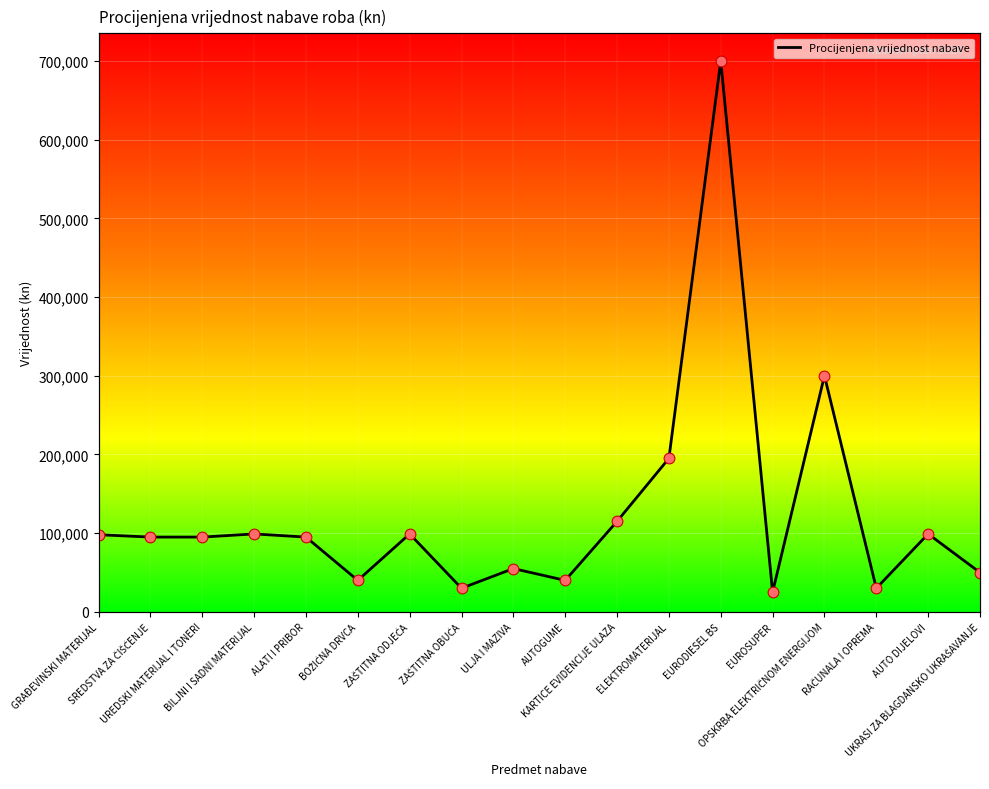

What is the change in value from SREDSTVA ZA ČIŠĆENJE to ZAŠTITNA ODJEĆA?

+4000